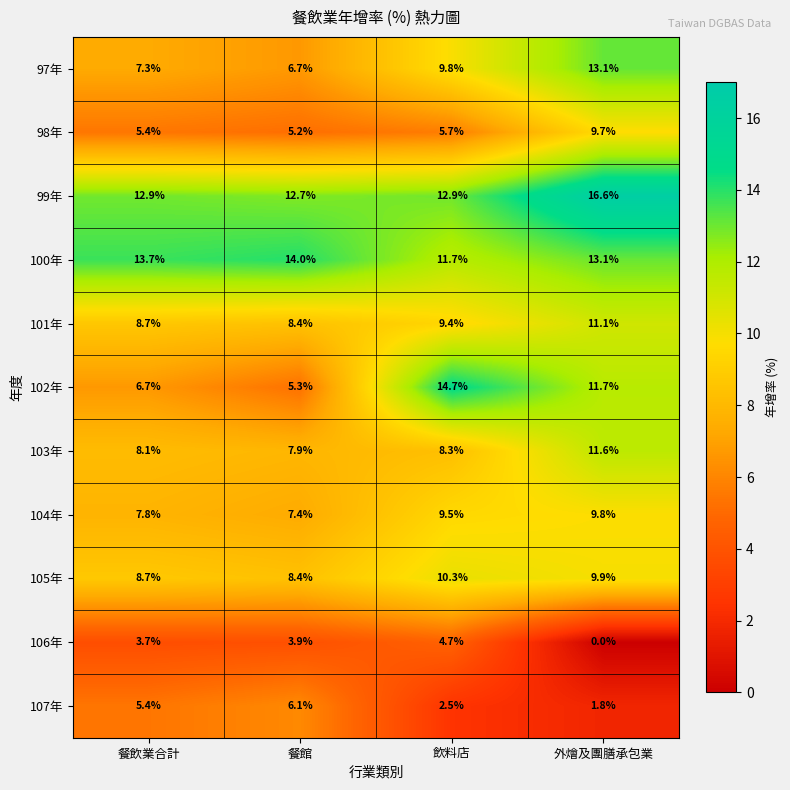

Count the number of data series in this chart.

11